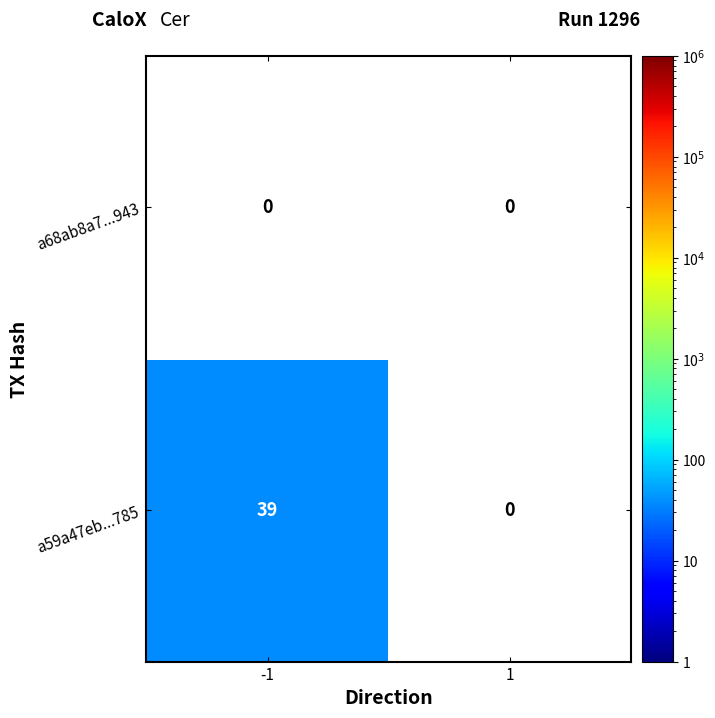

Reading left to right, extract all data points from this chart.

a68ab8a7...943: -1=0	1=0
a59a47eb...785: -1=39	1=0